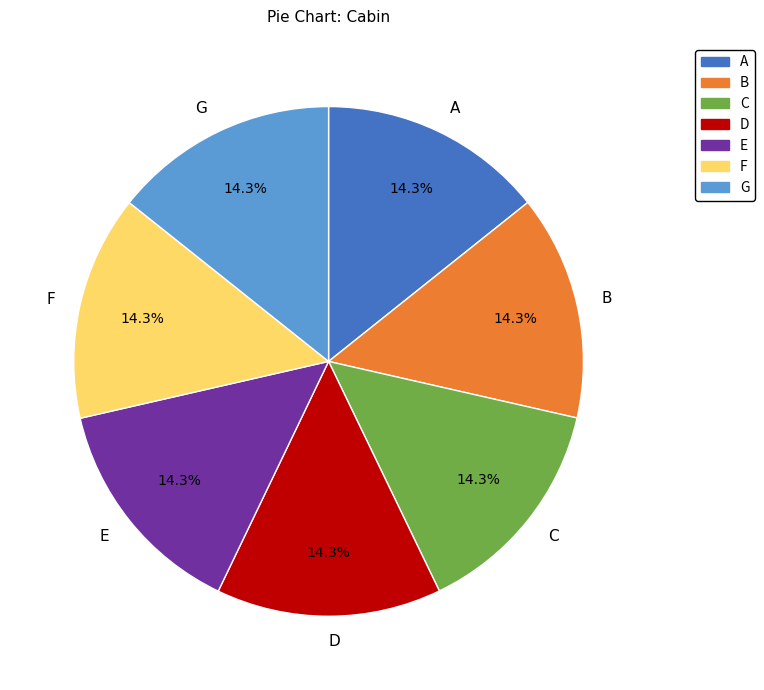

What portion of the pie excludes D?

85.7%